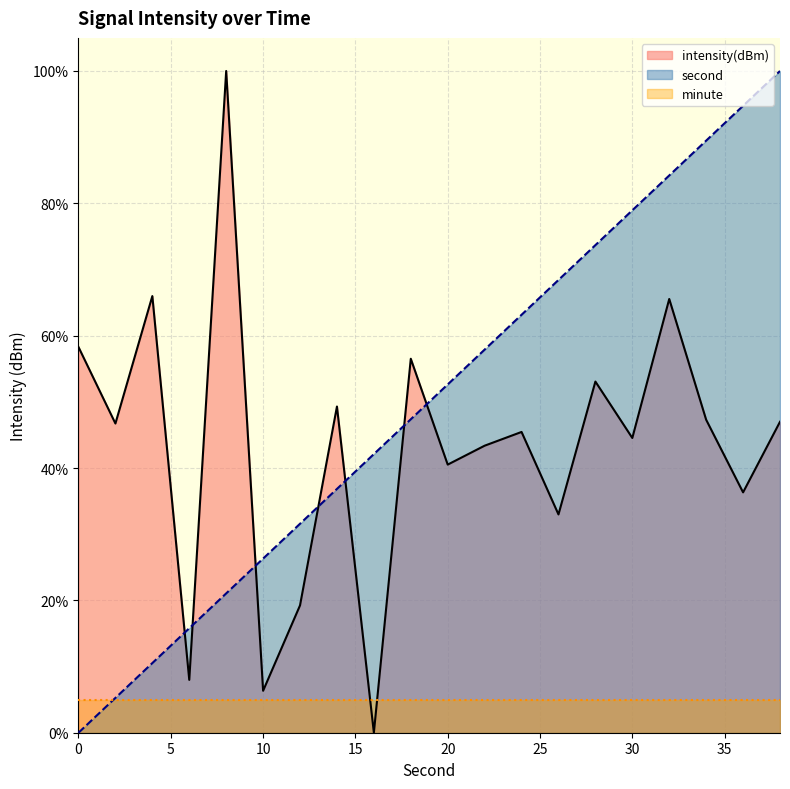

Where do second and intensity first cross each other?

4 and 6